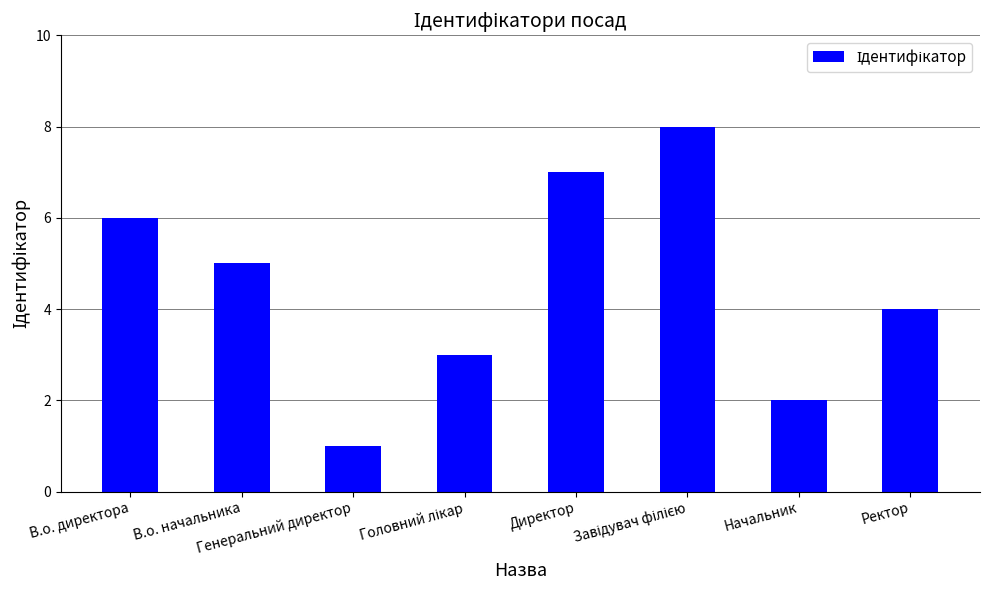

What is the value of the 6th bar from the left?

8